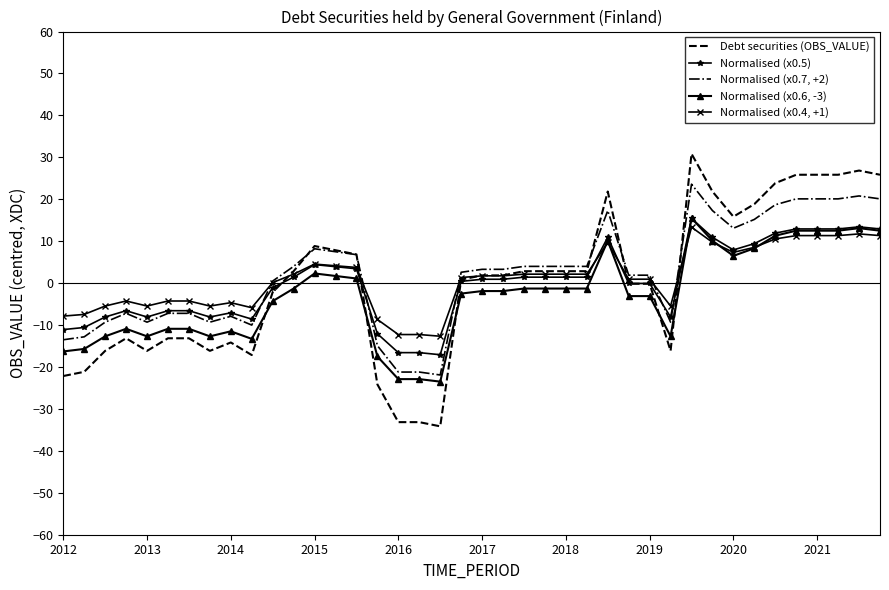

Which series has the largest range (max minus min)?

Debt securities (OBS_VALUE)